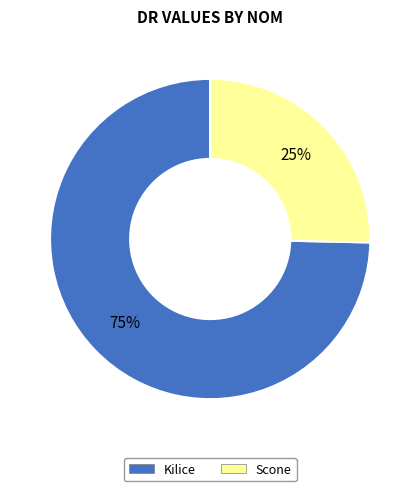

To the nearest percent, what is the average slice percentage?

50%